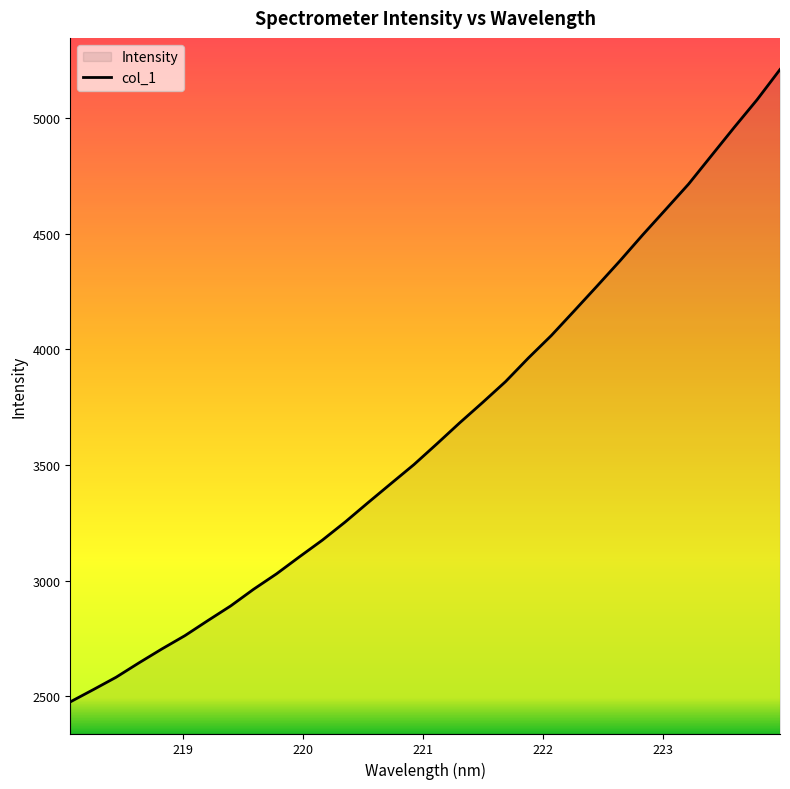

What is the minimum value shown in the chart?

2475.1